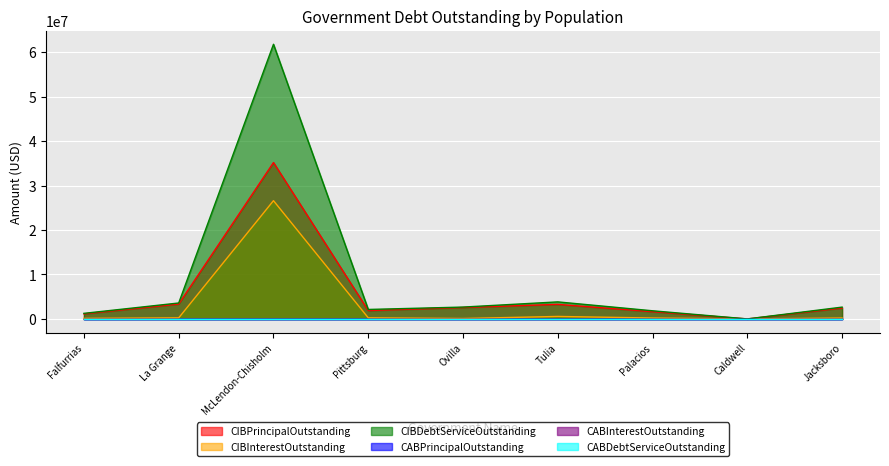

True or false: CIBPrincipalOutstanding and CIBInterestOutstanding cross at least once.

False